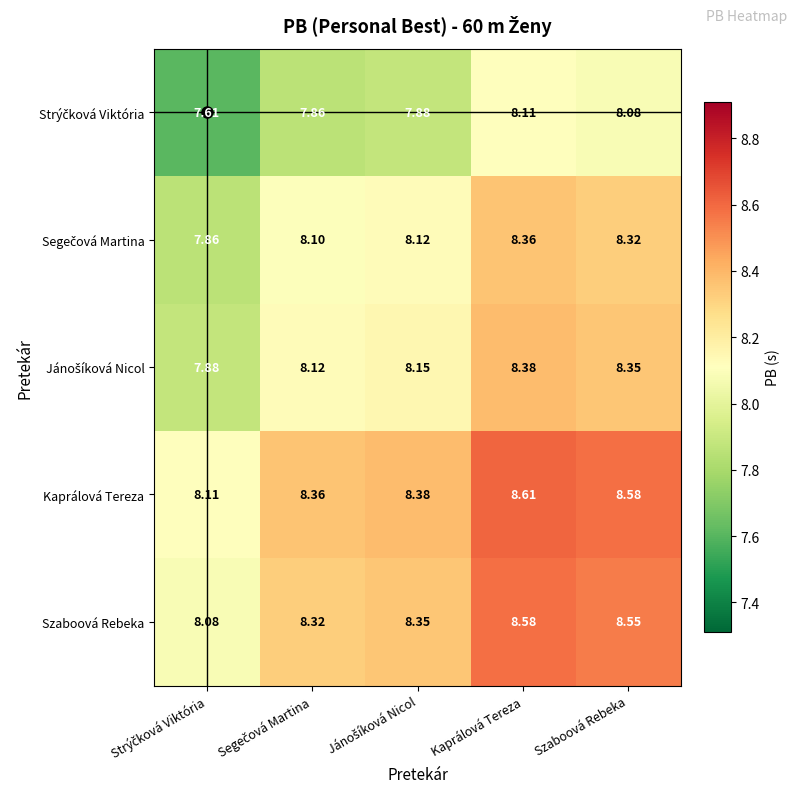

At which category is the sum across all series the highest?

Kaprálová Tereza